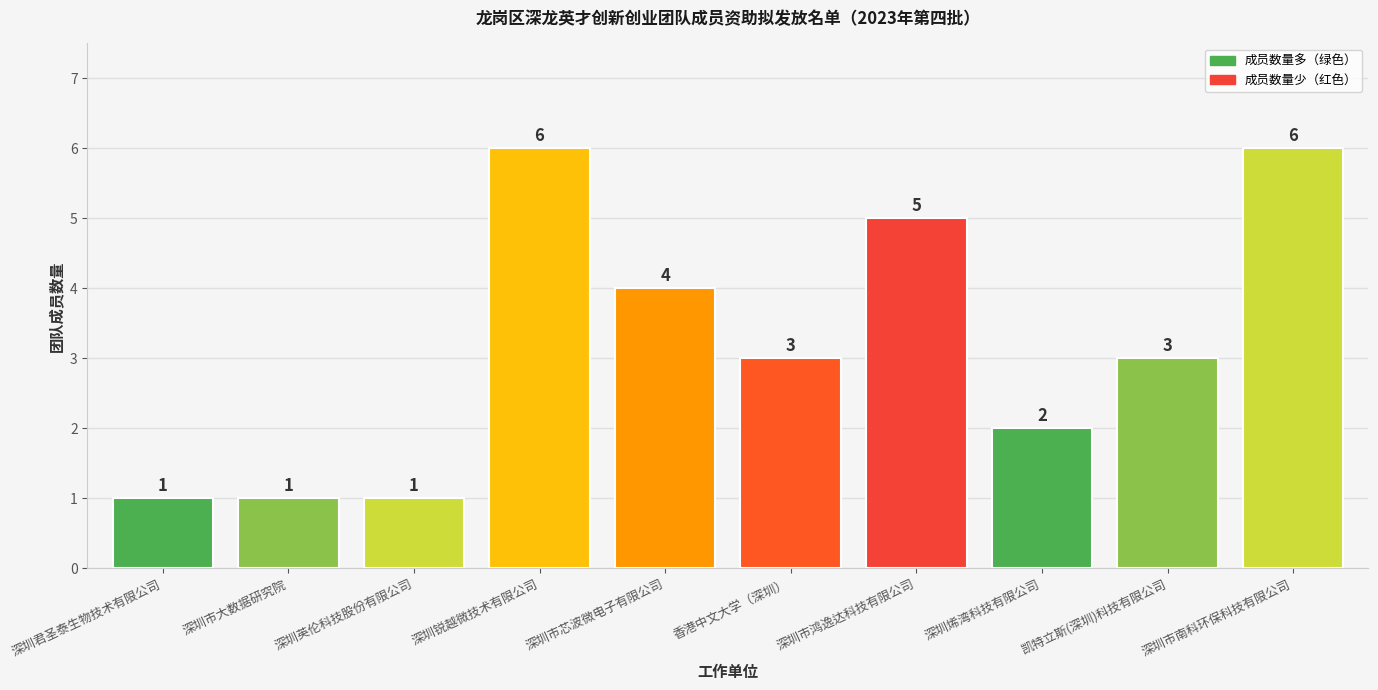

Reading right to left, extract all data points from this chart.

深圳市南科环保科技有限公司=6	凯特立斯(深圳)科技有限公司=3	深圳烯湾科技有限公司=2	深圳市鸿逸达科技有限公司=5	香港中文大学（深圳）=3	深圳市芯波微电子有限公司=4	深圳锐越微技术有限公司=6	深圳英伦科技股份有限公司=1	深圳市大数据研究院=1	深圳君圣泰生物技术有限公司=1